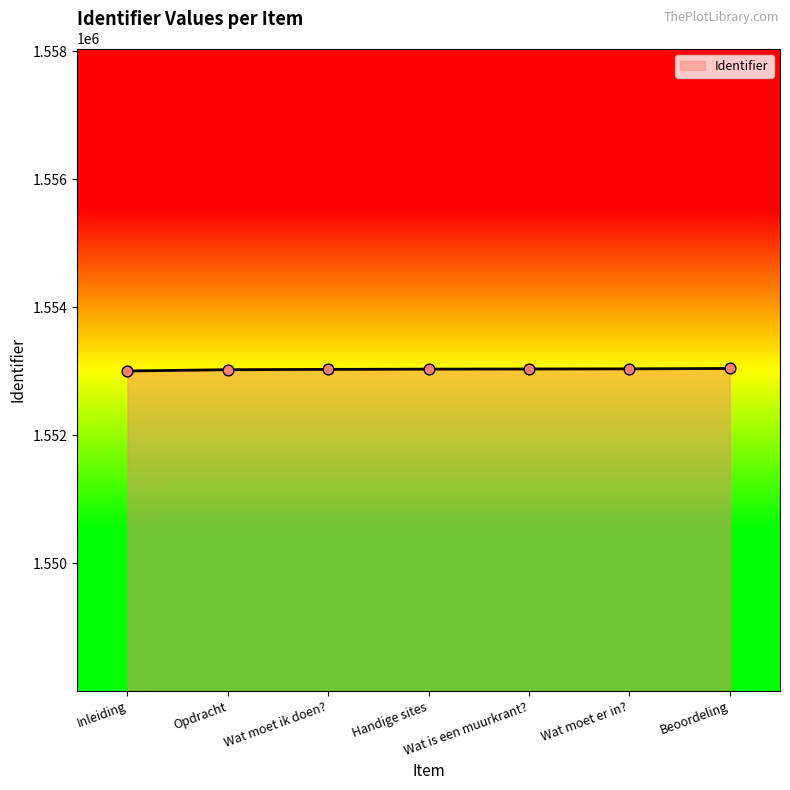

What is the ratio of the value at Opdracht to the value at Wat moet ik doen??

1.0